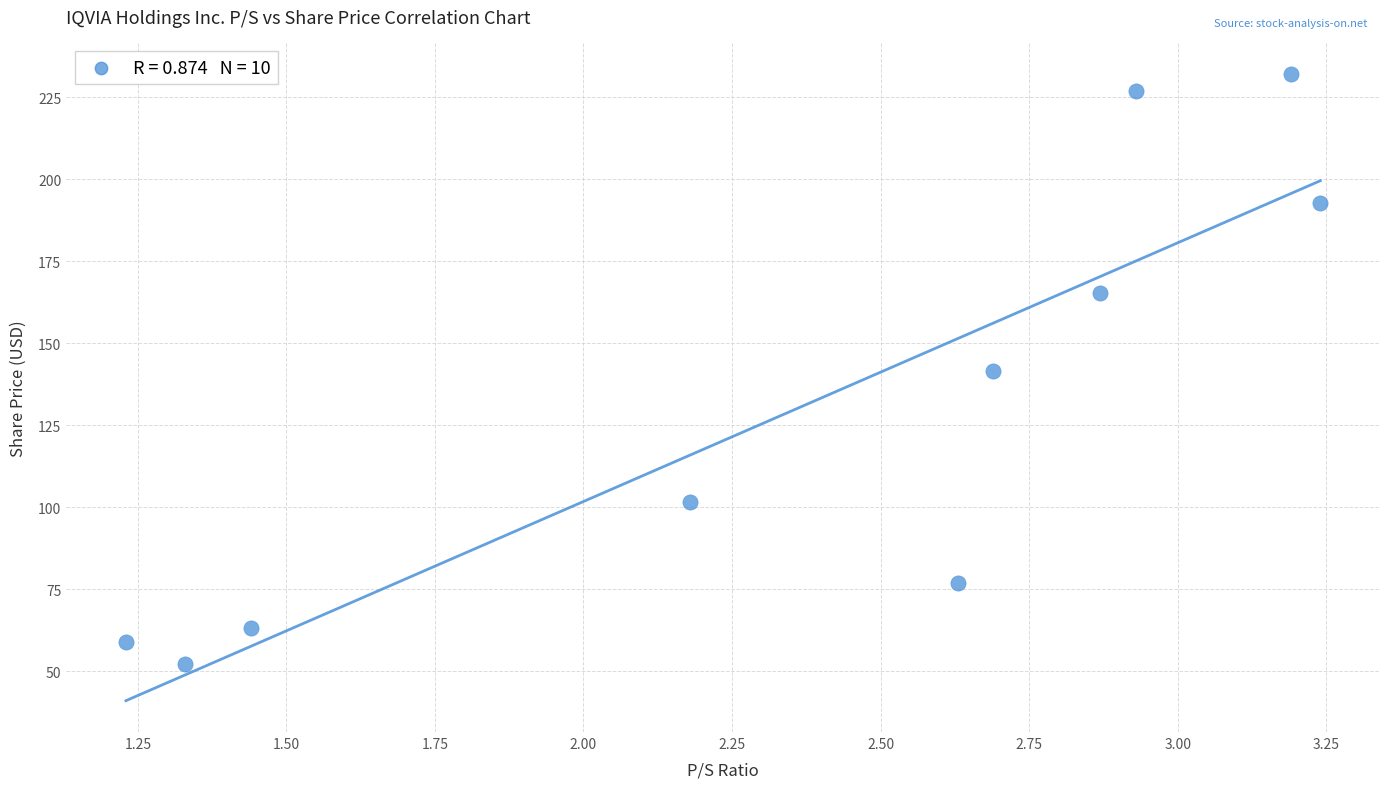

What is the range of X values (max minus min)?

2.0